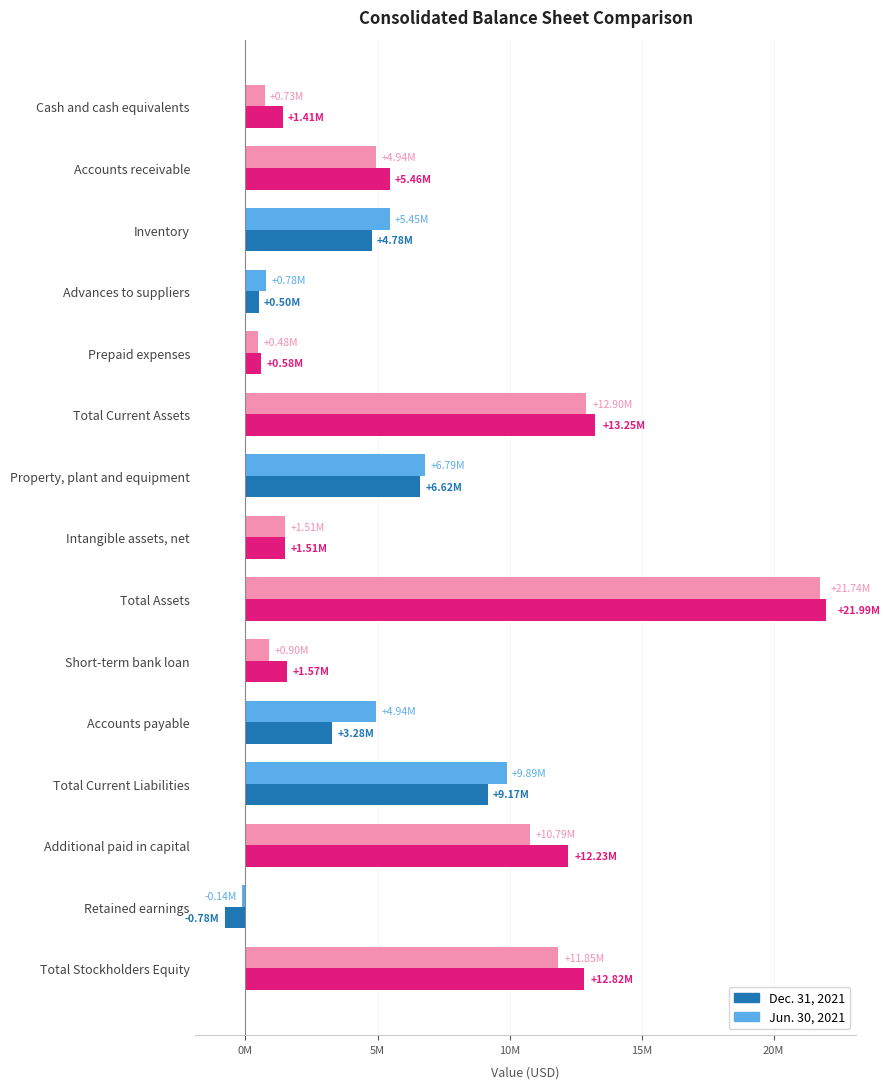

What is the greatest value displayed?

21993495